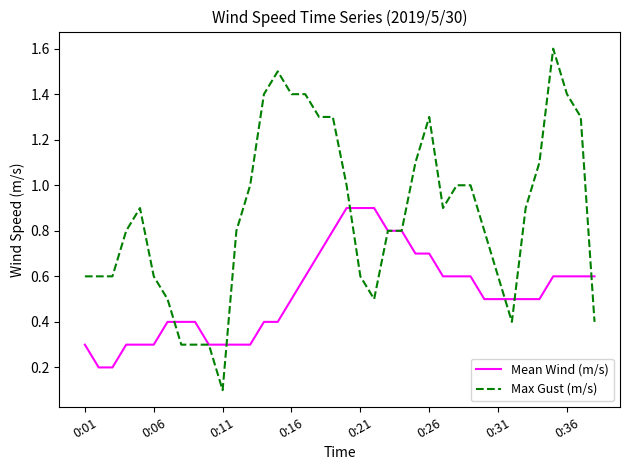

List the series in order of their overall mean, lowest first.

Mean Wind (m/s), Max Gust (m/s)